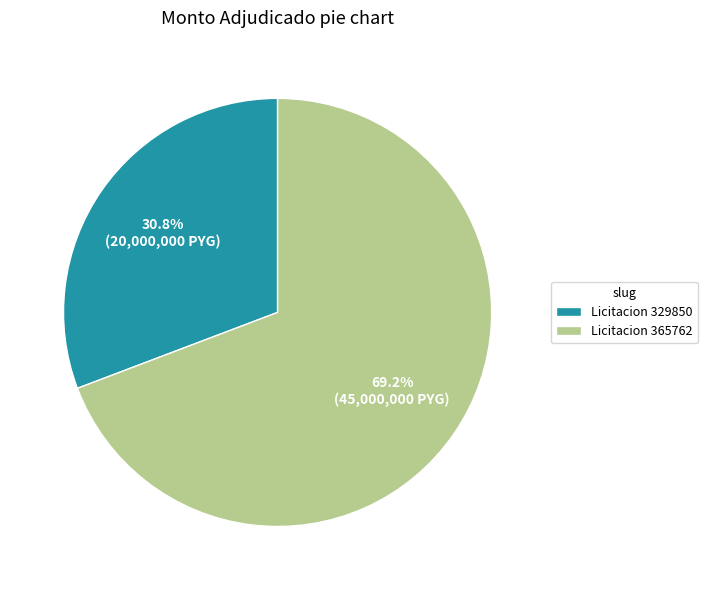

Which has a higher value, Licitacion 365762 or Licitacion 329850?

Licitacion 365762